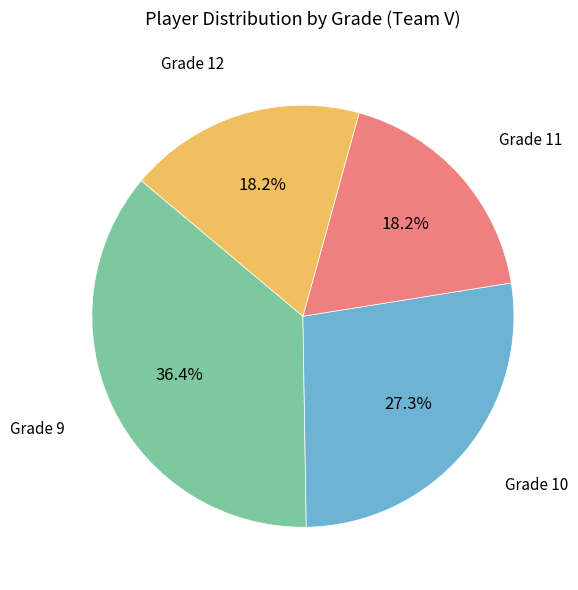

How many segments does this pie chart have?

4